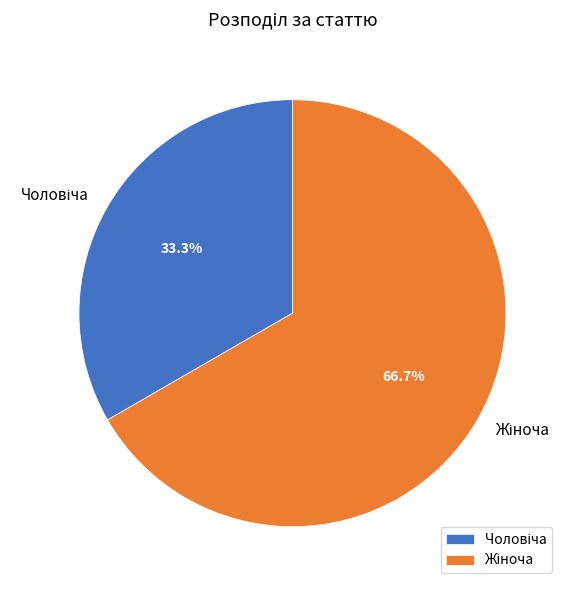

Count the number of slices in the pie.

2